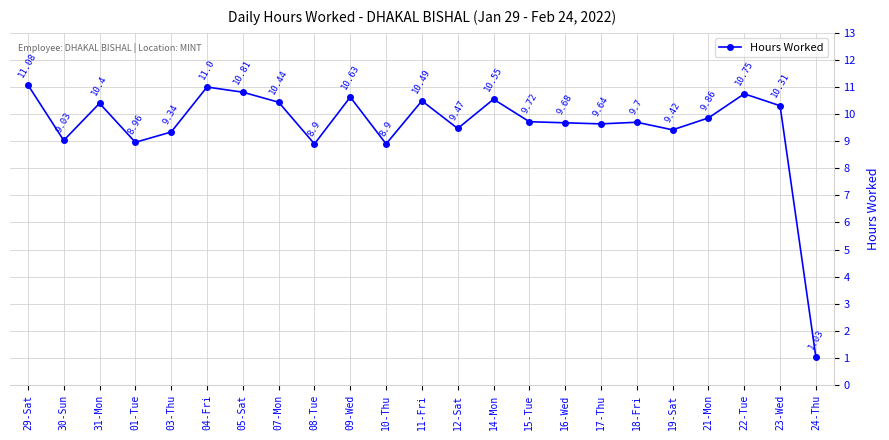

True or false: the data has more than 2 interior local peaks.

True